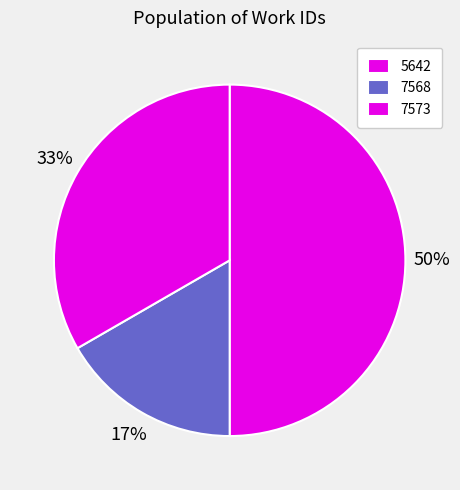

Count the number of slices in the pie.

3